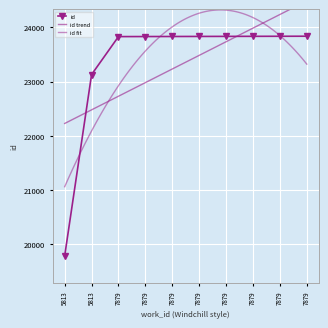

Which category has the lowest value across all series?

5813